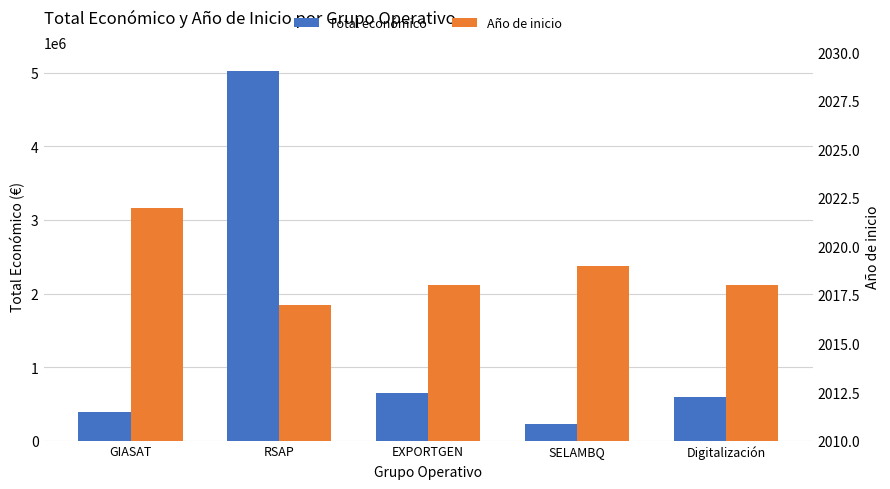

Reading left to right, extract all data points from this chart.

Total económico: GIASAT=395340	RSAP=5030236	EXPORTGEN=644817	SELAMBQ=232189	Digitalización=588146
Año de inicio: GIASAT=2022	RSAP=2017	EXPORTGEN=2018	SELAMBQ=2019	Digitalización=2018